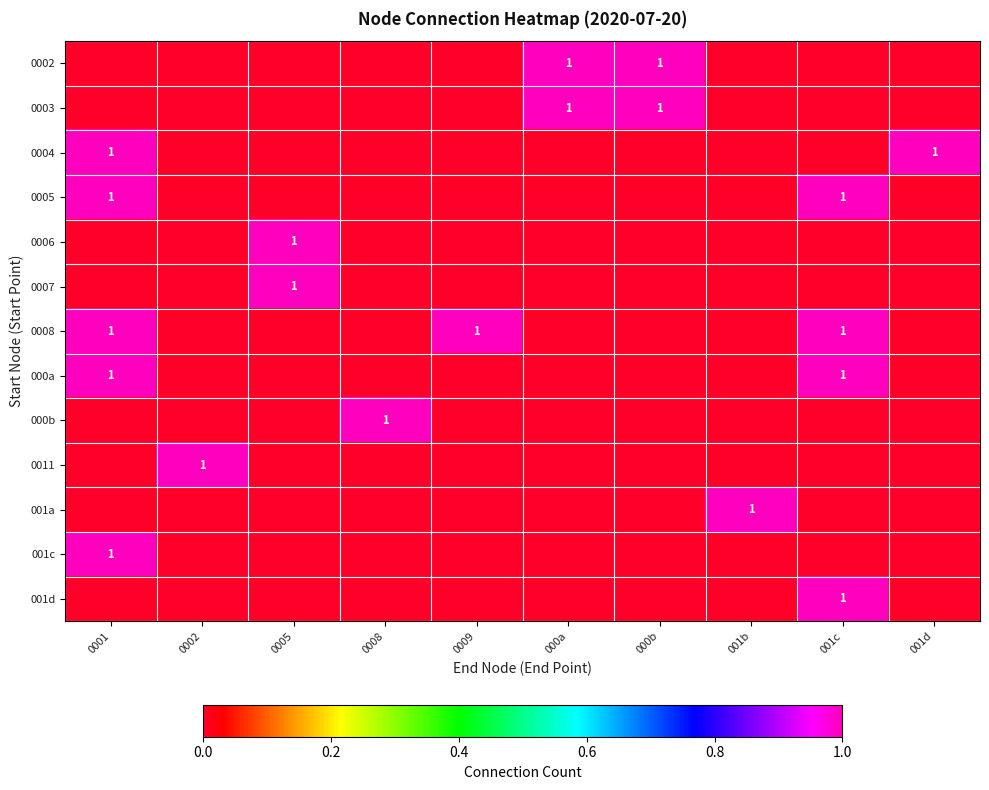

What is the spread (max minus min) of values at 0001?

1